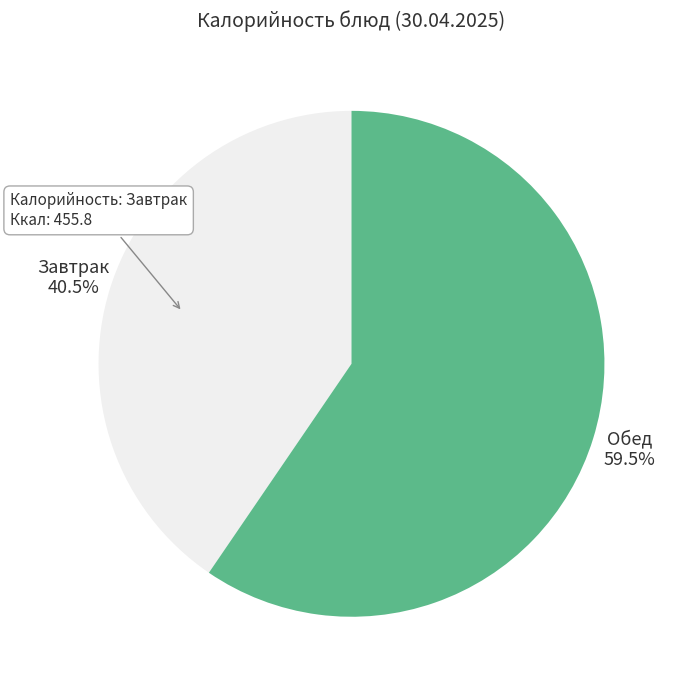

How many slices are in this pie chart?

2